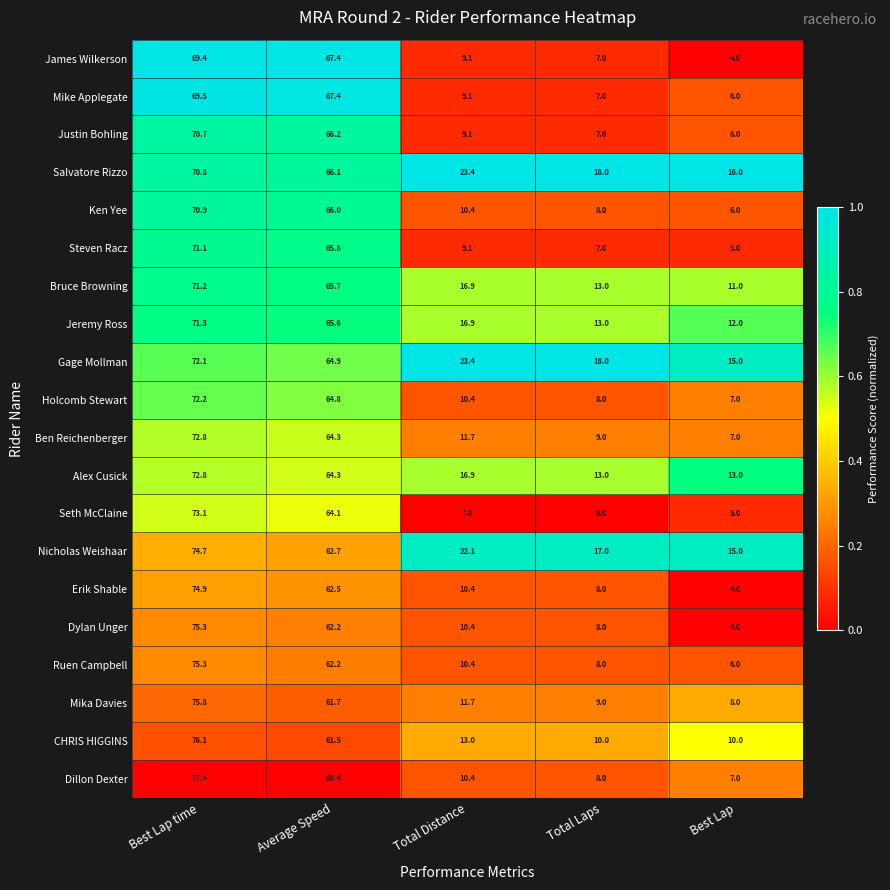

True or false: Erik Shable has a value of 10.4 at Total Distance.

True